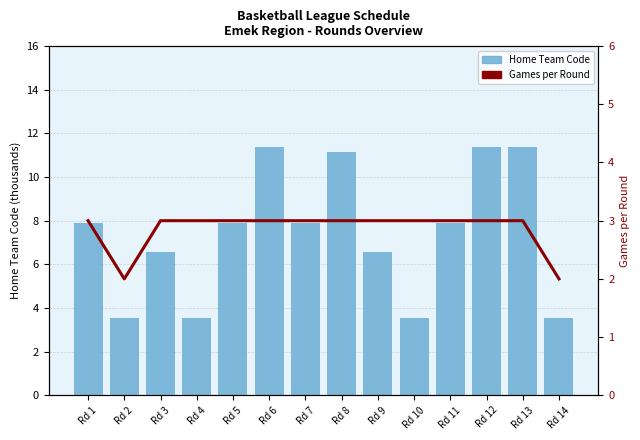

Reading left to right, extract all data points from this chart.

Home Team Code (thousands): Rd 1=7.9	Rd 2=3.5	Rd 3=6.6	Rd 4=3.5	Rd 5=7.9	Rd 6=11.4	Rd 7=7.9	Rd 8=11.2	Rd 9=6.6	Rd 10=3.5	Rd 11=7.9	Rd 12=11.4	Rd 13=11.4	Rd 14=3.5
Games per Round: Rd 1=3.0	Rd 2=2.0	Rd 3=3.0	Rd 4=3.0	Rd 5=3.0	Rd 6=3.0	Rd 7=3.0	Rd 8=3.0	Rd 9=3.0	Rd 10=3.0	Rd 11=3.0	Rd 12=3.0	Rd 13=3.0	Rd 14=2.0